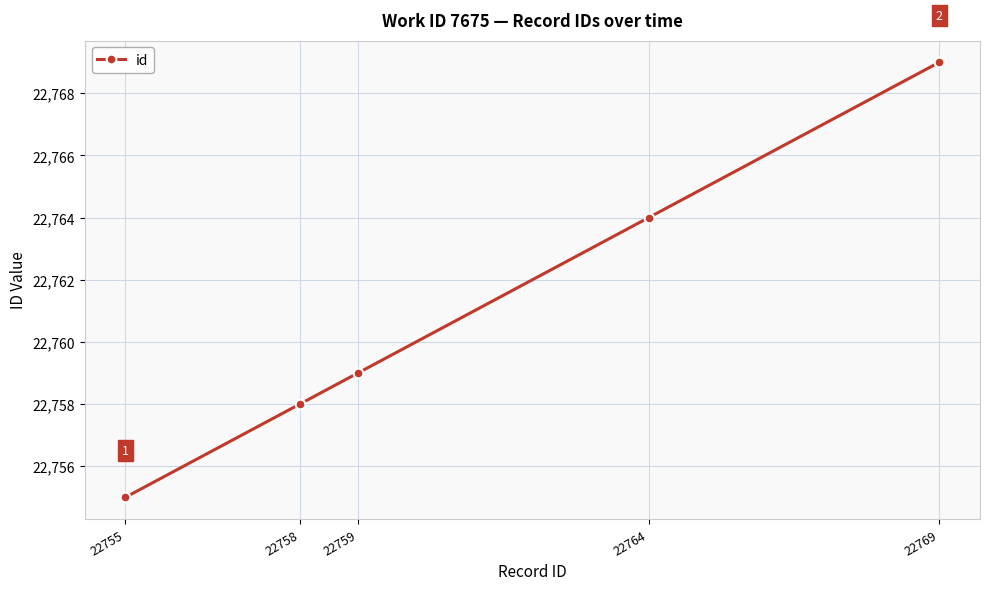

How many data points are less than 22759?

2